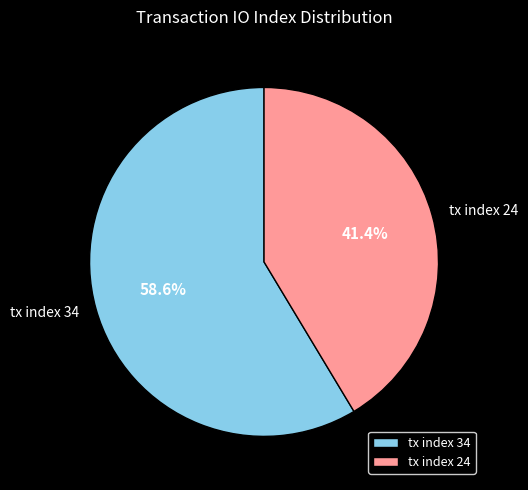

Approximately how many times larger is the value at tx index 24 compared to tx index 34?

0.7